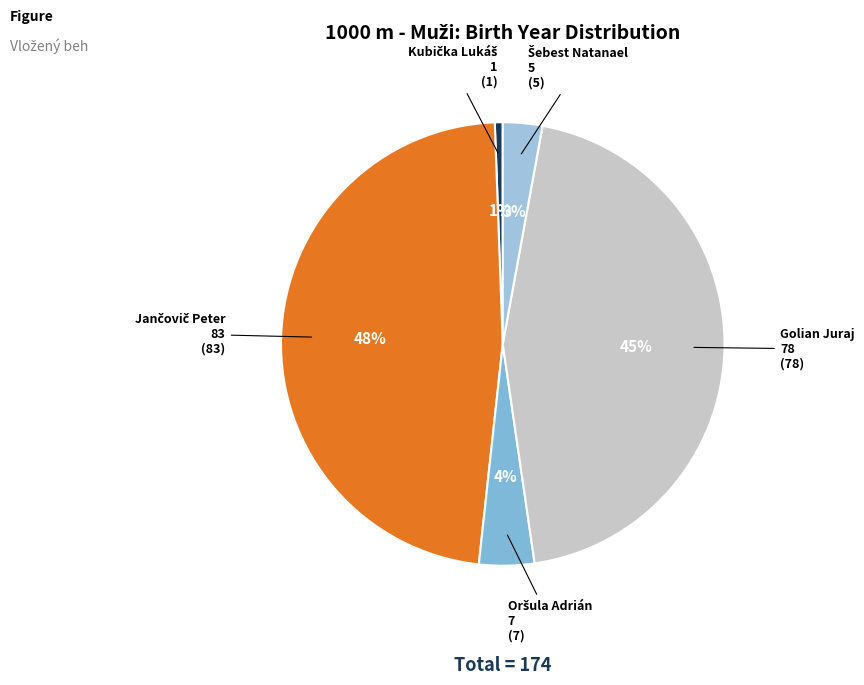

To the nearest percent, what is the difference between the largest and smallest slice percentages?

47%